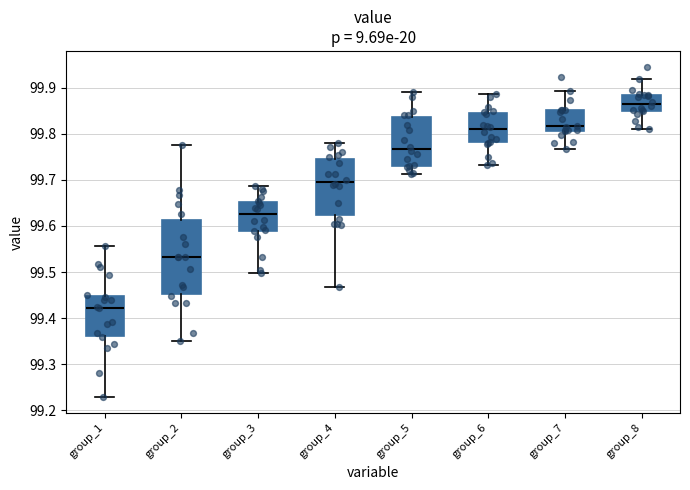

Reading left to right, read every box against the y-axis: the position of its median line, the range the box covers, and the ends of its whiskers. The values are not printed on the chart, so give them approximately, as read against the axis.

group_1: median 99.42, box 99.36 to 99.45, whiskers 99.23 to 99.56
group_2: median 99.53, box 99.45 to 99.61, whiskers 99.35 to 99.78
group_3: median 99.63, box 99.59 to 99.65, whiskers 99.50 to 99.69
group_4: median 99.70, box 99.62 to 99.75, whiskers 99.47 to 99.78
group_5: median 99.77, box 99.73 to 99.84, whiskers 99.71 to 99.89
group_6: median 99.81, box 99.78 to 99.85, whiskers 99.73 to 99.89
group_7: median 99.82, box 99.81 to 99.85, whiskers 99.77 to 99.89
group_8: median 99.86, box 99.85 to 99.88, whiskers 99.81 to 99.92